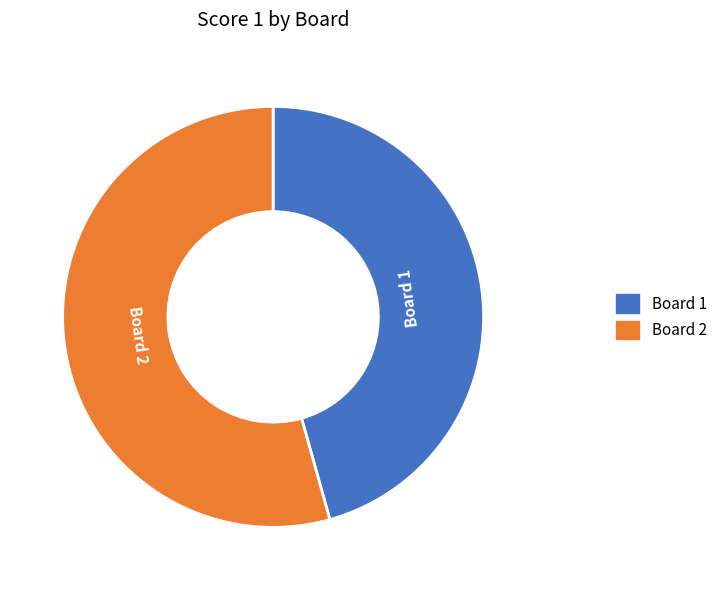

Is there a majority slice in this chart?

Yes